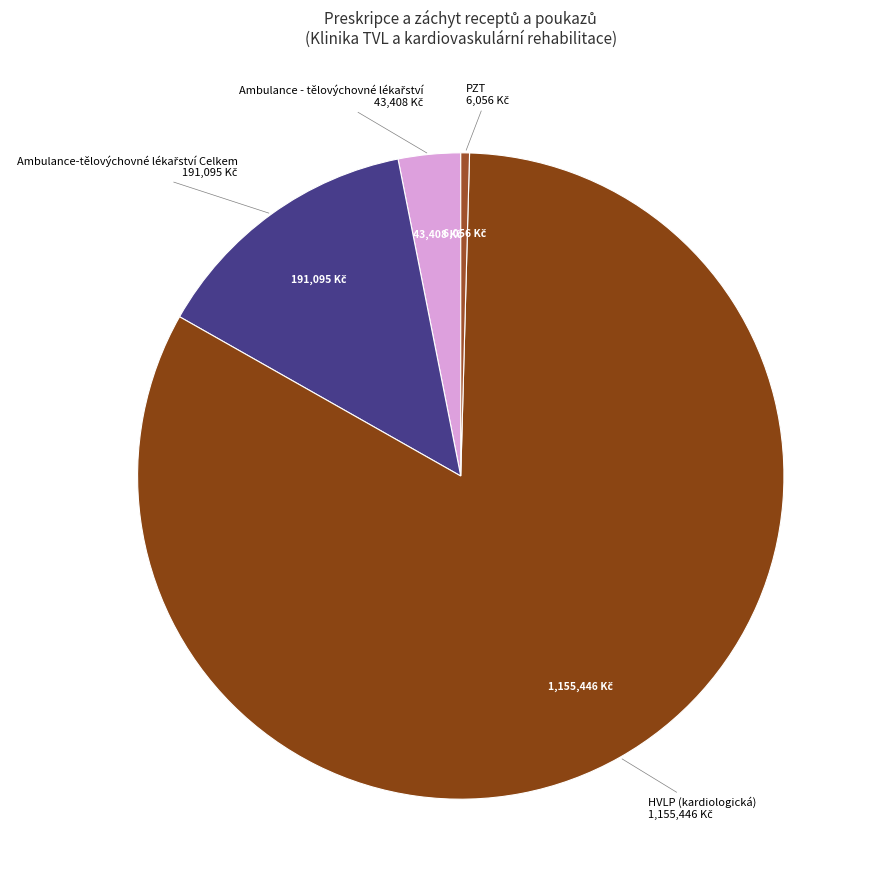

How many slices are in this pie chart?

4